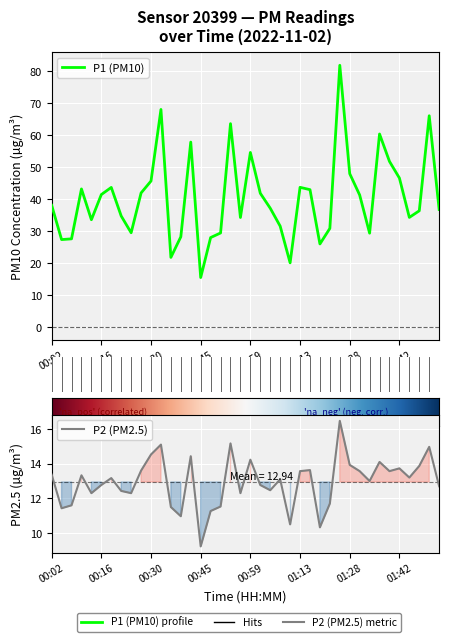

At how many categories does at least one series exceed 52?

7